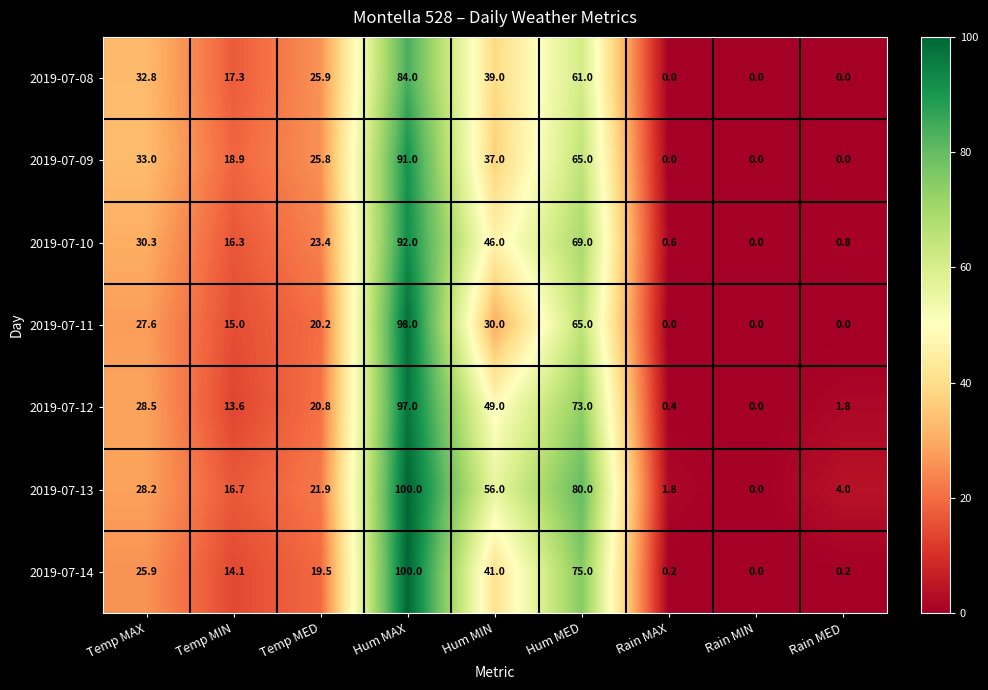

Between Hum MIN and Rain MIN, which series saw the biggest shift?

2019-07-13